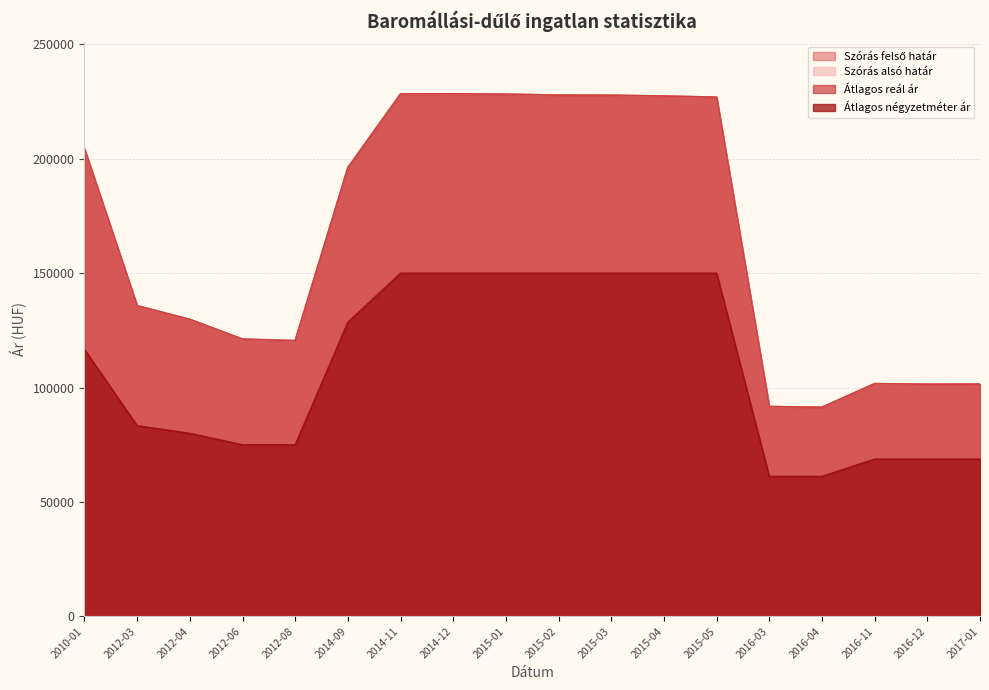

How many distinct data groups are displayed?

4